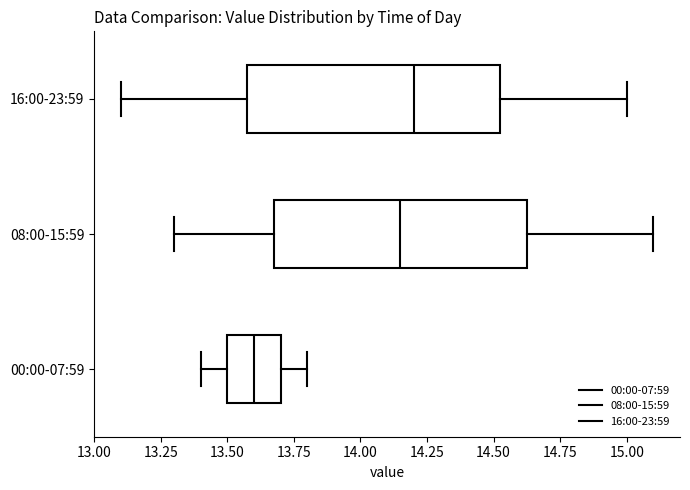

Reading bottom to top, transcribe this box plot: for each box, give where its median line is, the range the box spans, and where its two whiskers end, as read against the x-axis. The values are not printed on the chart, so give them approximately, as read against the axis.

00:00-07:59: median 13.60, box 13.50 to 13.70, whiskers 13.40 to 13.80
08:00-15:59: median 14.15, box 13.70 to 14.65, whiskers 13.30 to 15.10
16:00-23:59: median 14.20, box 13.60 to 14.55, whiskers 13.10 to 15.00